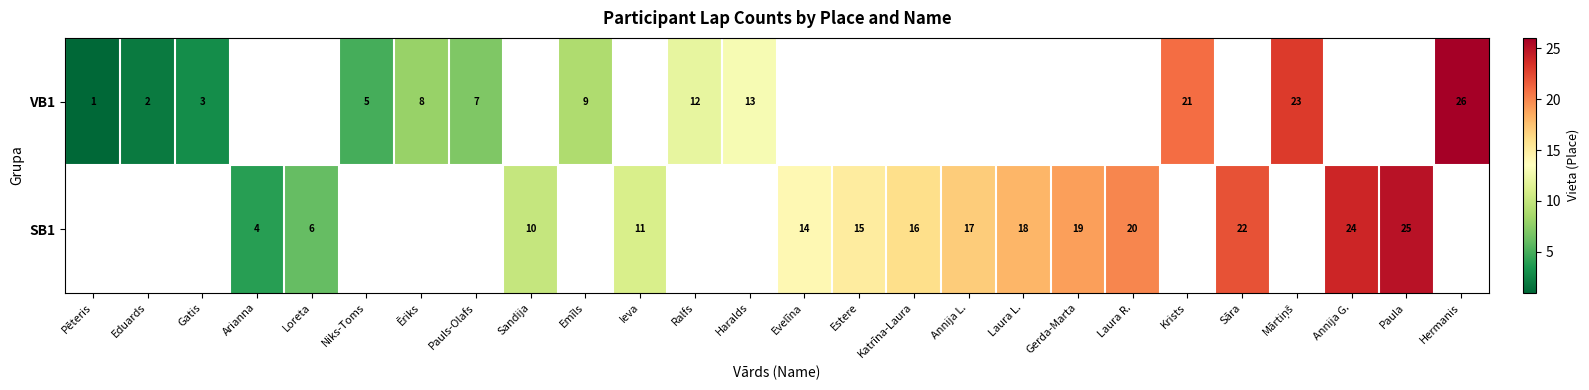

Is it true that SB1 equals 3 at Arianna?

False